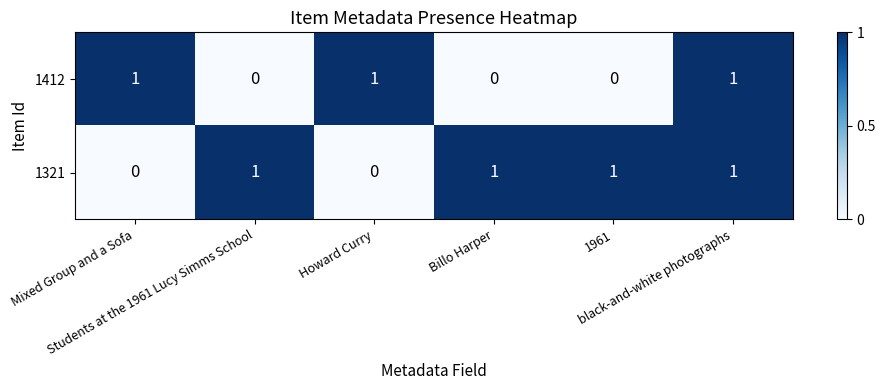

How many distinct data groups are displayed?

2